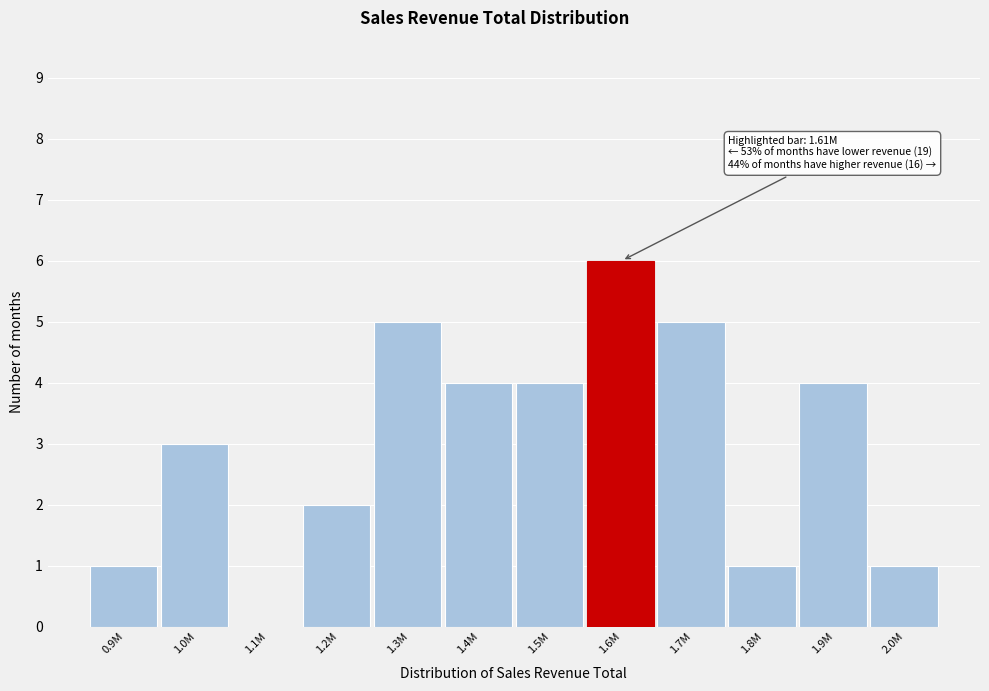

Reading left to right, transcribe all the data shown in this chart.

0.9M=1	1.0M=3	1.1M=0	1.2M=2	1.3M=5	1.4M=4	1.5M=4	1.6M=6	1.7M=5	1.8M=1	1.9M=4	2.0M=1